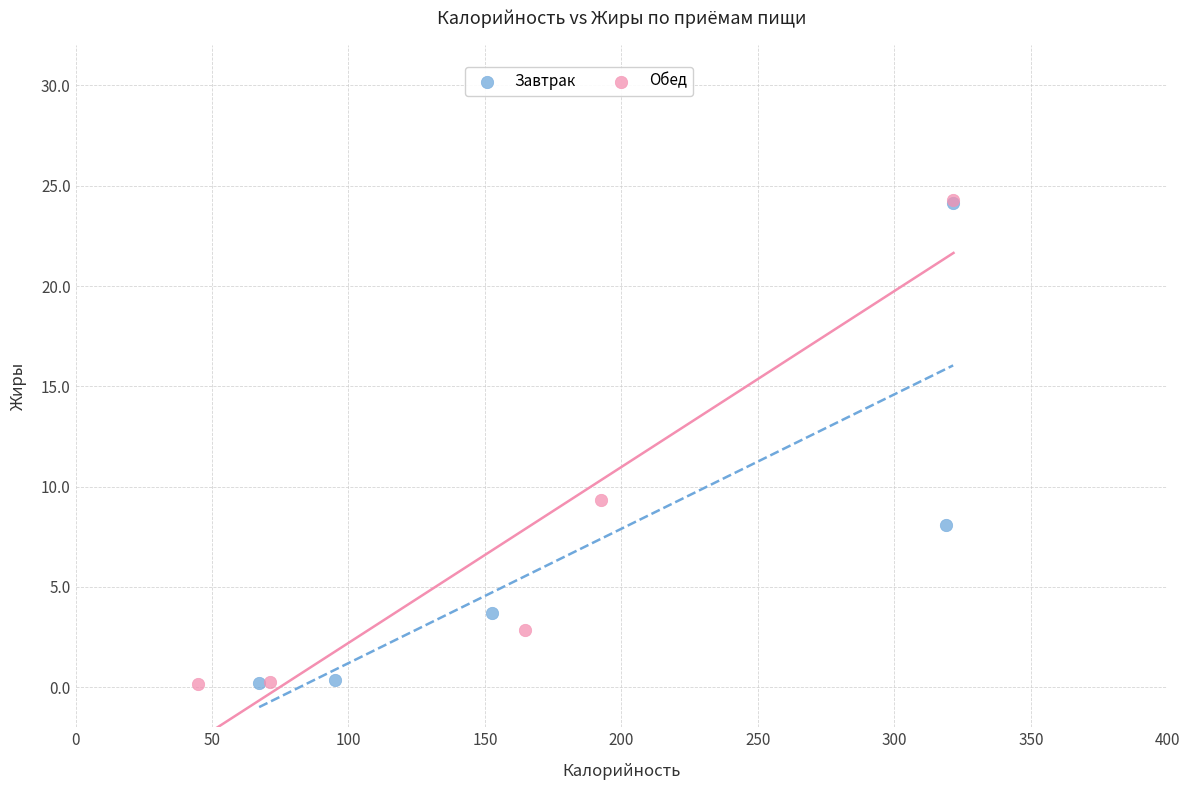

What are all the series names shown in the legend?

Завтрак, Обед